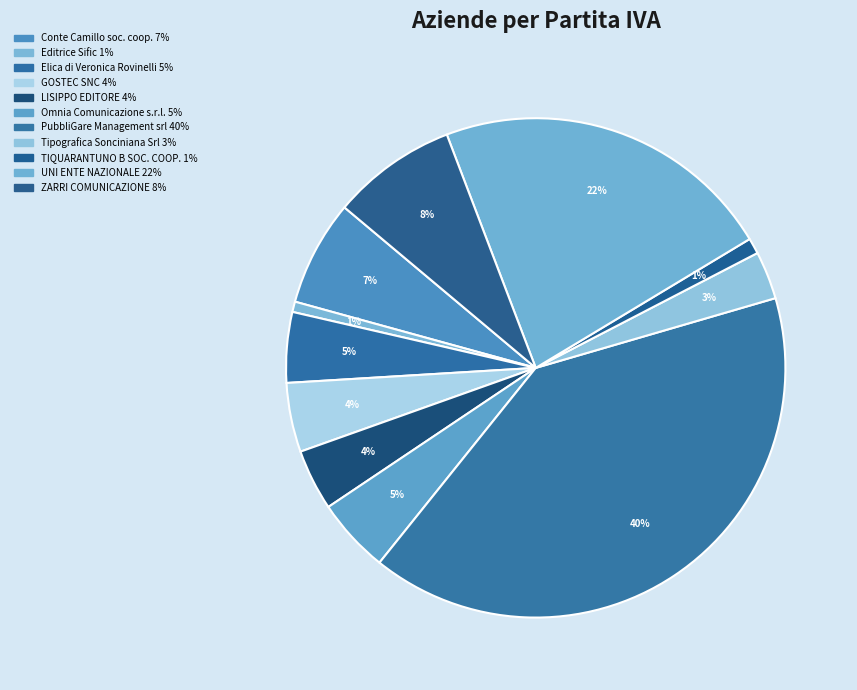

To the nearest percent, what percentage of the pie is LISIPPO EDITORE?

4%